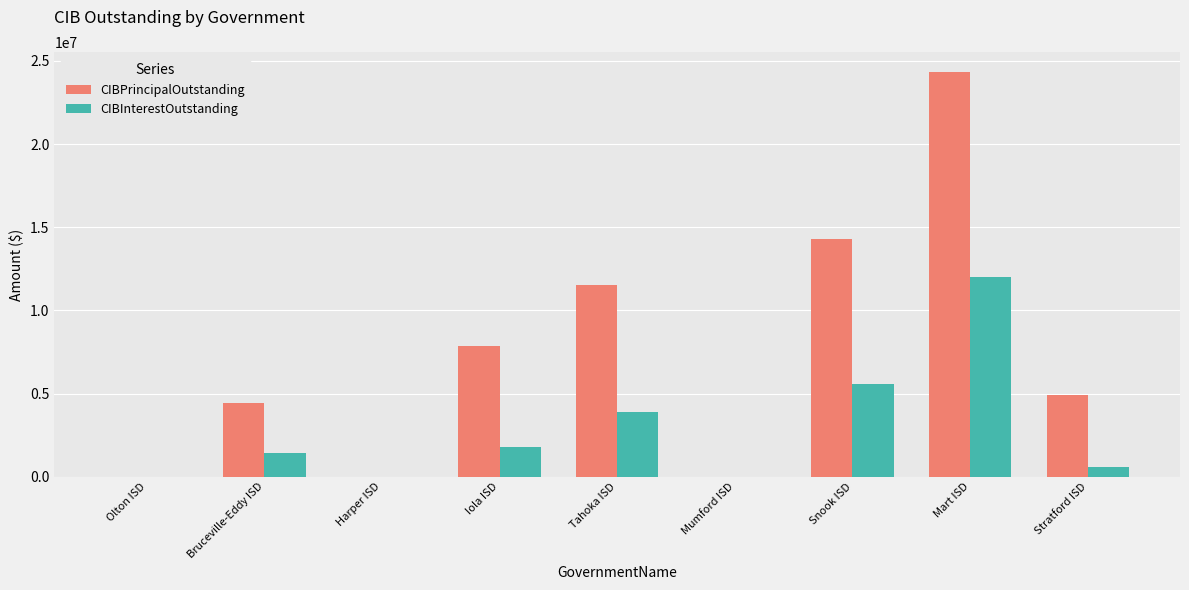

What is the sum of all CIBPrincipalOutstanding values?

67349000.0